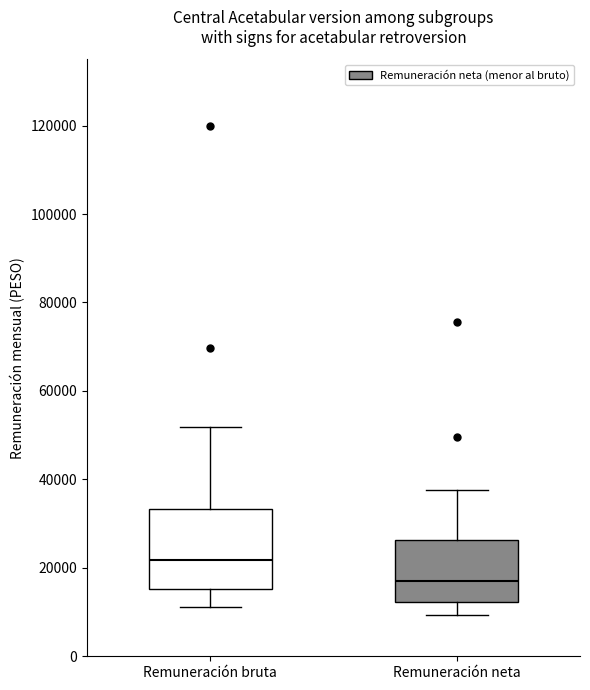

Comparing the boxes themselves (not the whiskers), which one is the tallest?

Remuneración bruta